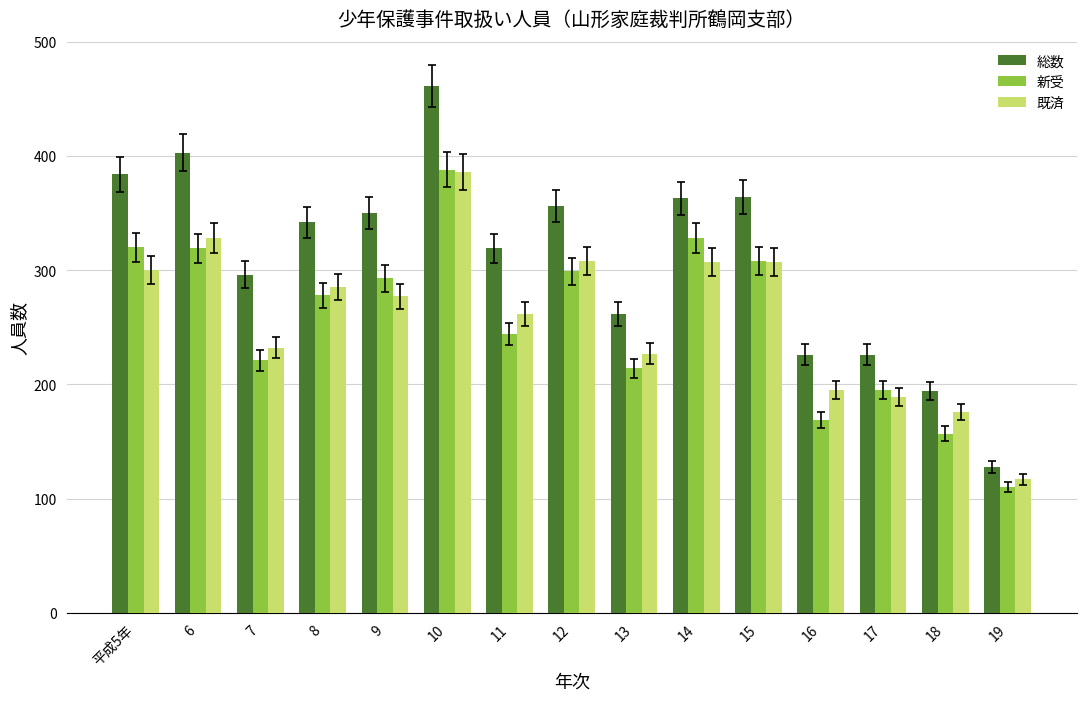

Which series has the largest total across all categories?

総数